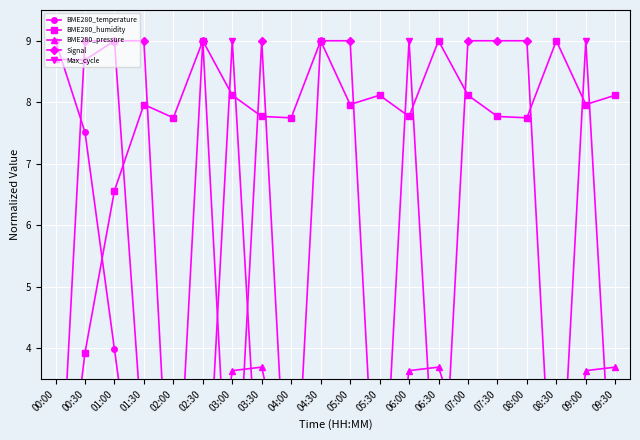

In BME280_pressure, how many points are lower than both neighbors (excluding endpoints)?

5